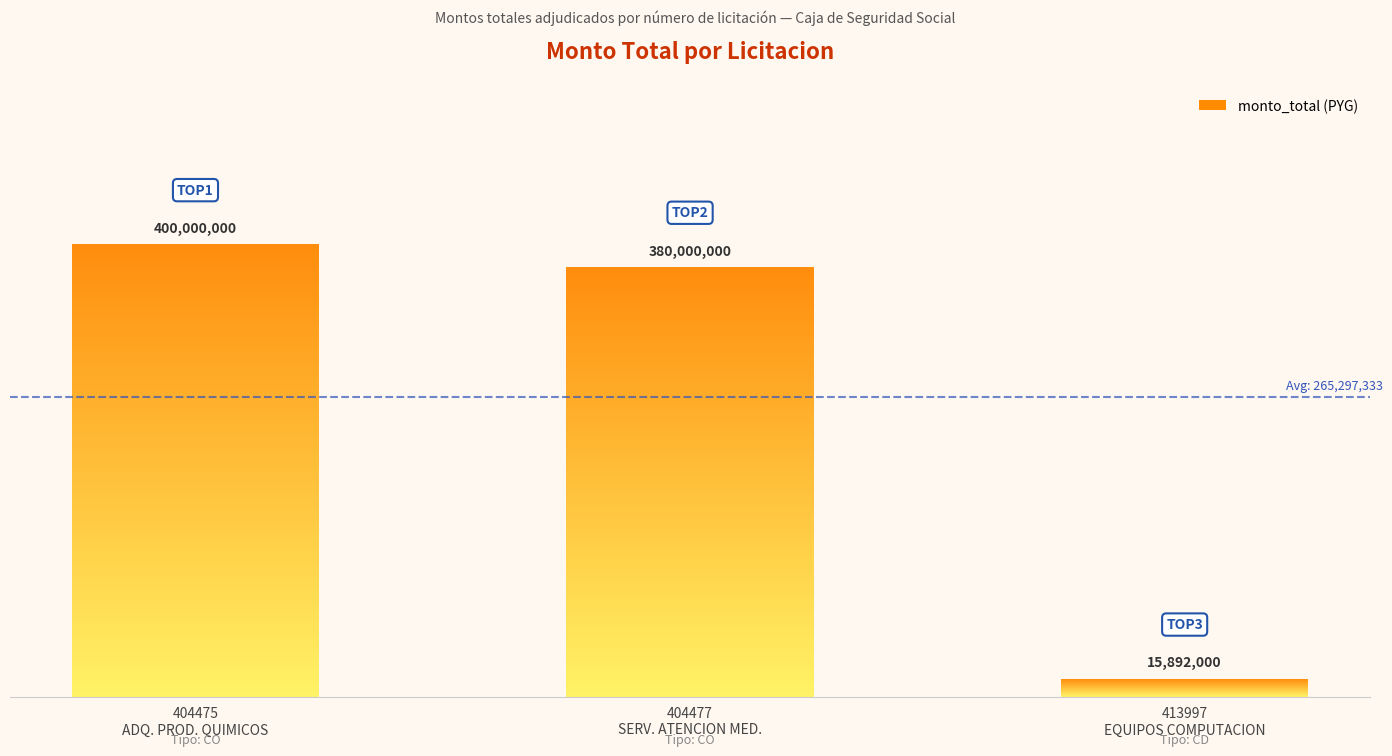

Reading right to left, list all the values displayed in this chart.

413997-ADQUISICION-EQUIPOS-COMPUTACION=15892000	404477-CONTRATACION-SERVICIO-ATENCION=380000000	404475-ADQUISICION-PRODUCTOS-QUIMICOS=400000000